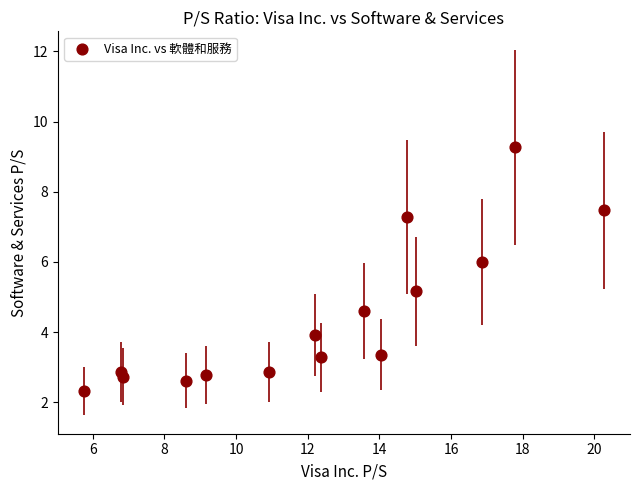

What Y value in the scatter plot is closest to 5?

5.2